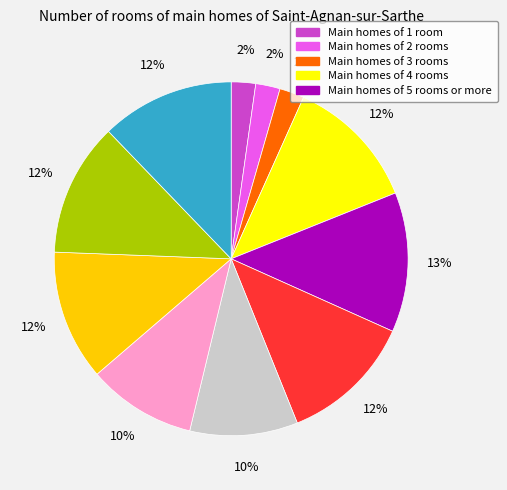

To the nearest percent, what is the difference between the largest and smallest slice percentages?

11%